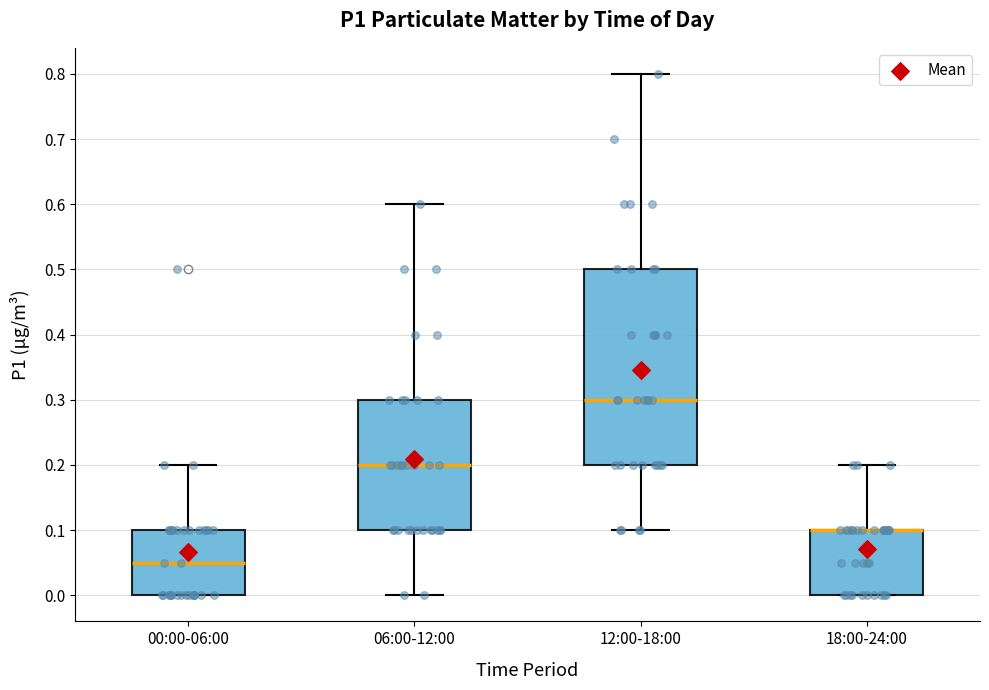

Which box is the tallest, from its lower edge to its upper edge?

12:00-18:00